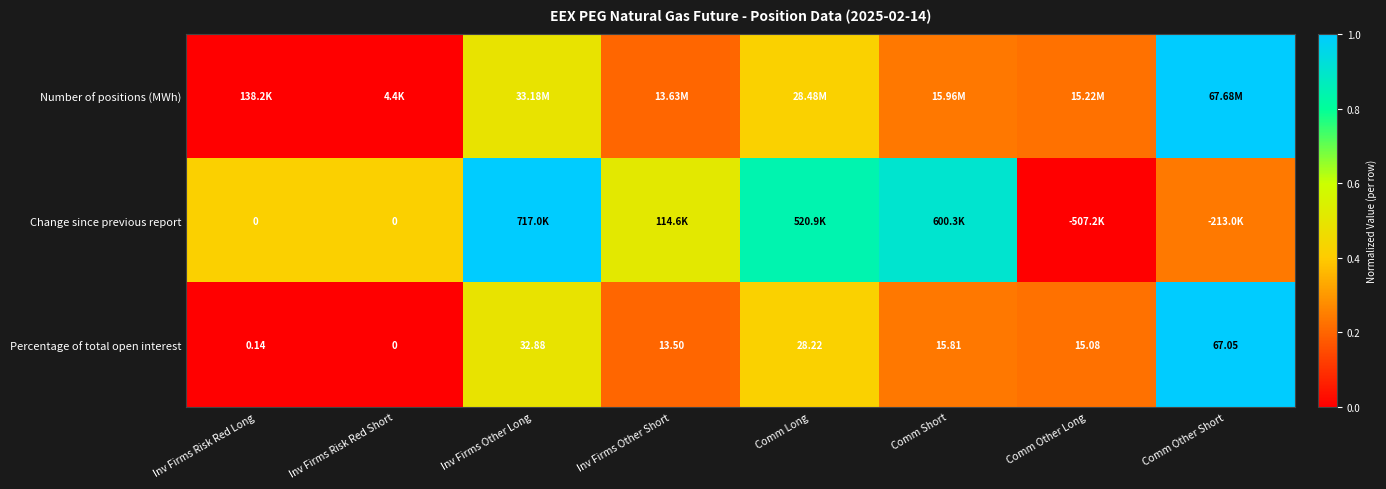

Which category has the highest value in the Percentage of total open interest series?

Comm Other Short